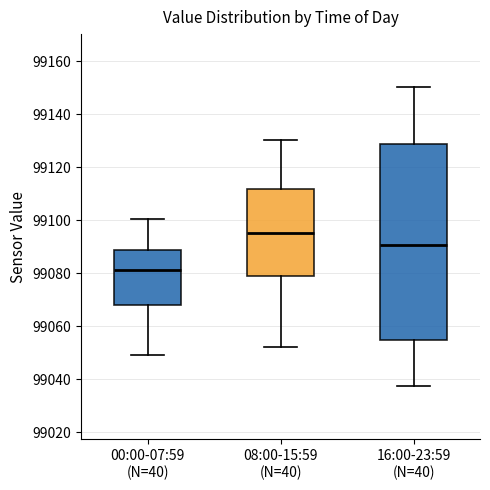

Which box has the highest median line?

08:00-15:59 (N=40)